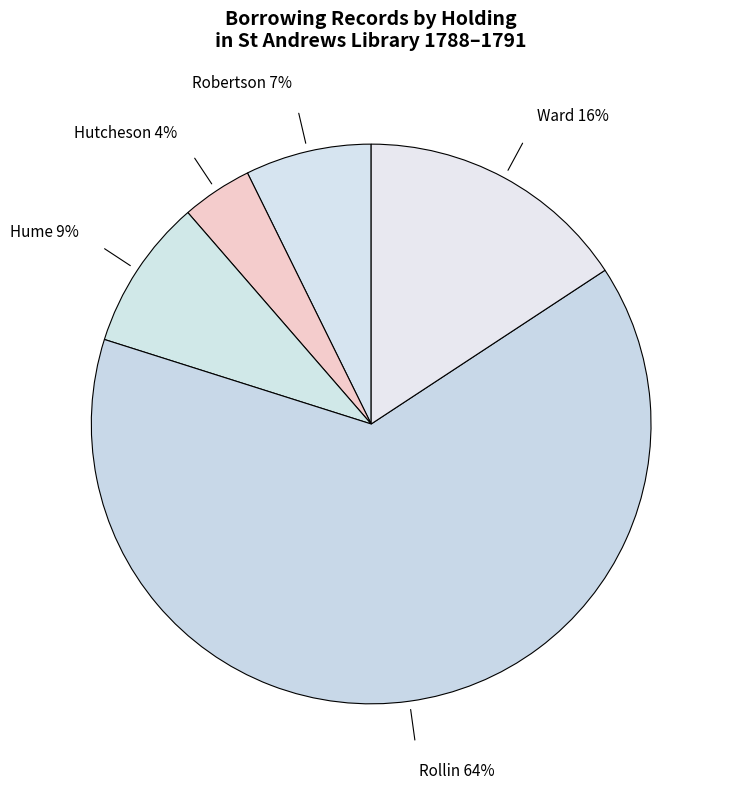

Which category has the smallest portion of the pie?

Hutcheson